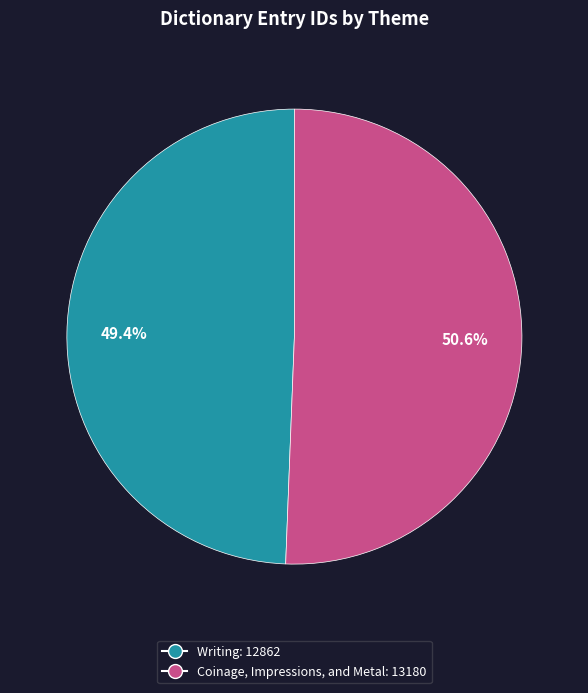

The Coinage, Impressions, and Metal slice represents 42% of the pie. True or false?

False